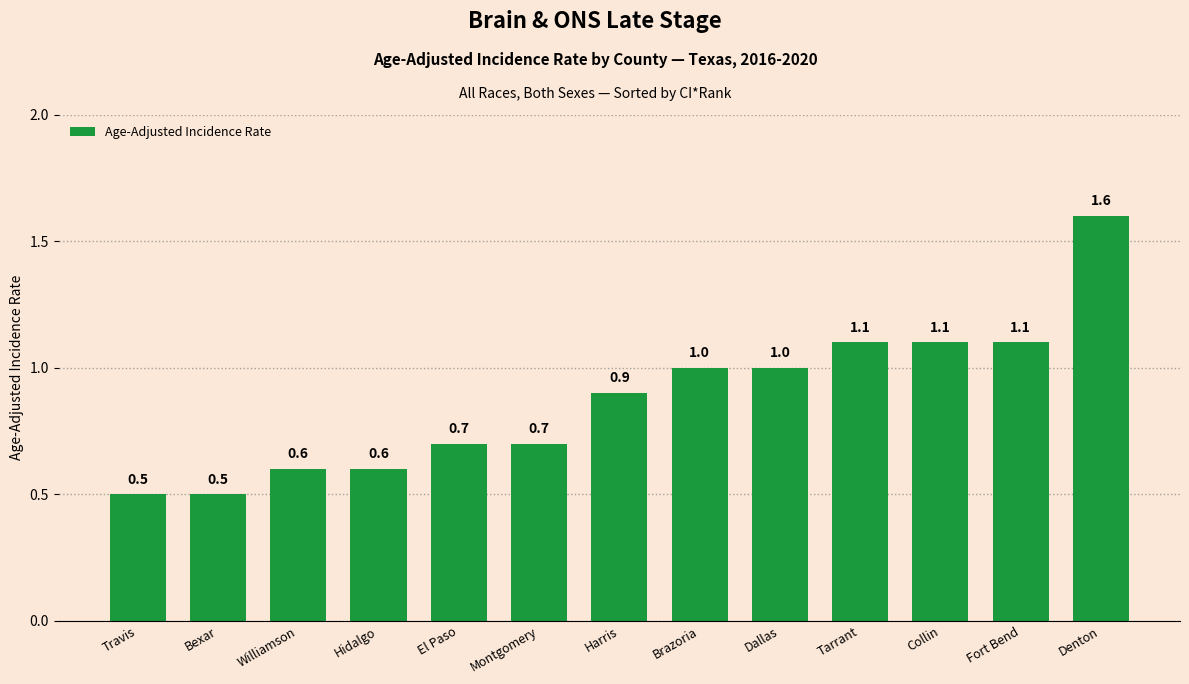

How many bars are there in total?

13